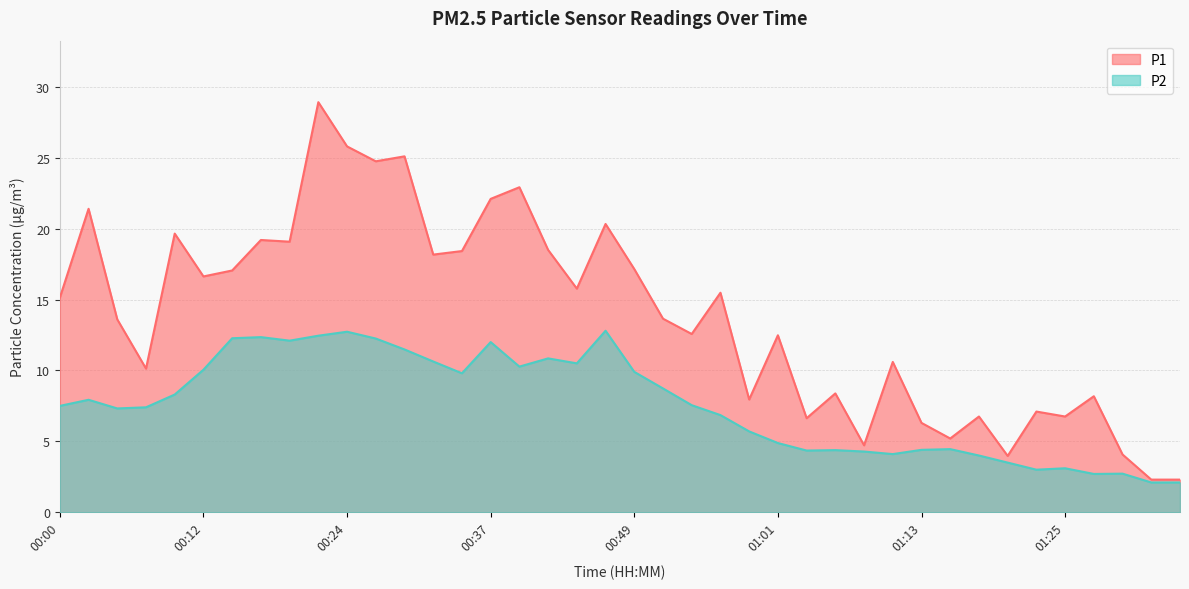

What is the spread (max minus min) of values at 00:32?

7.5